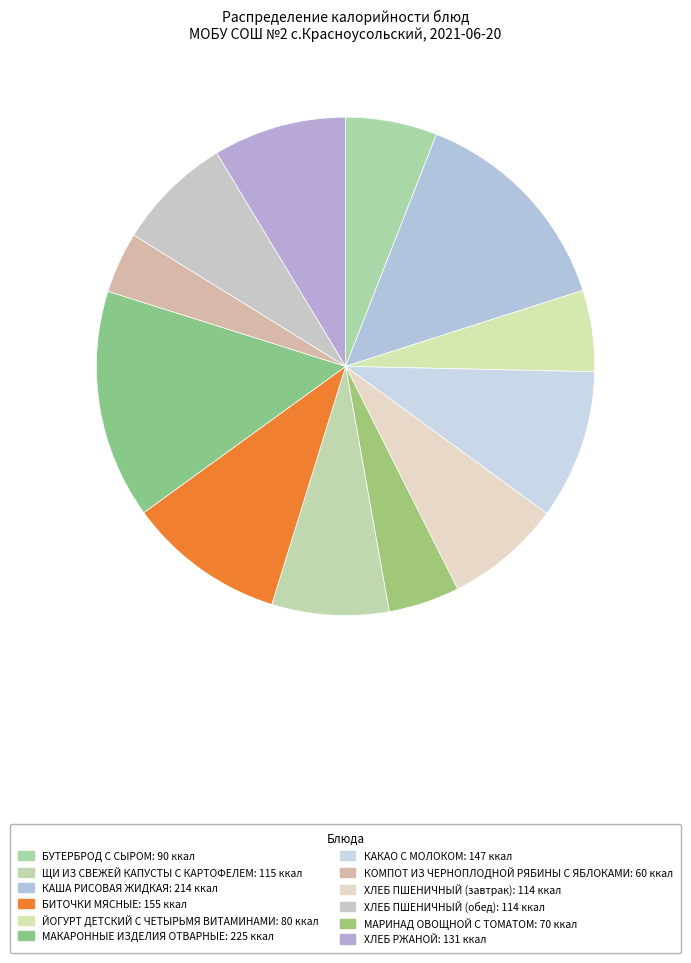

How many segments does this pie chart have?

12